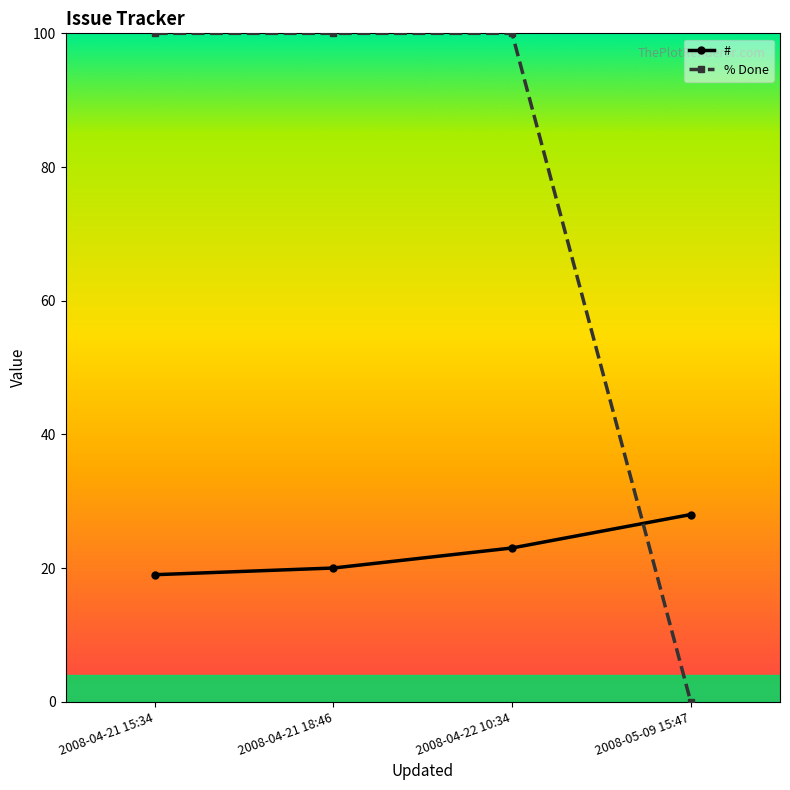

How many lines are shown in the chart?

2